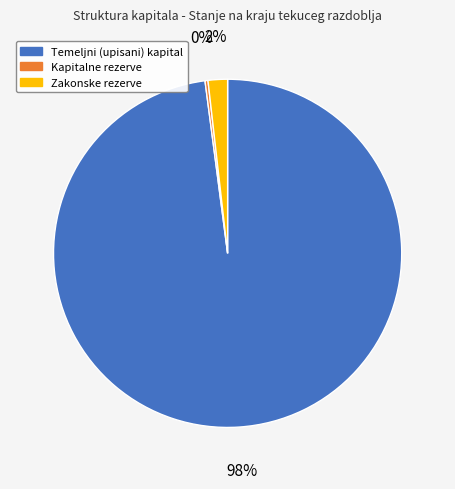

Do Zakonske rezerve and Temeljni (upisani) kapital together represent more than half of the pie?

Yes